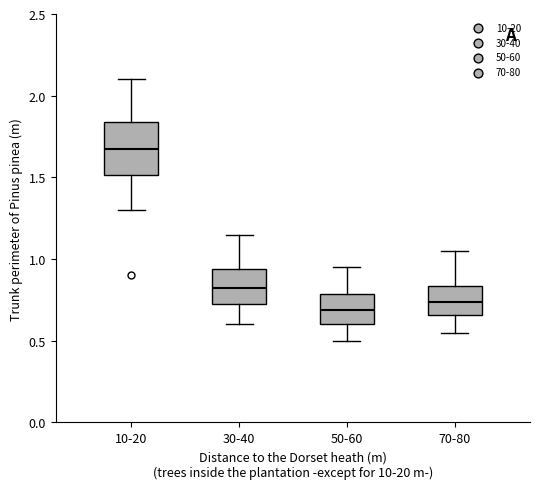

Where is the upper edge of the box for 30-40 on the y-axis? The values are not printed on the chart, so give them approximately, as read against the axis.

0.95